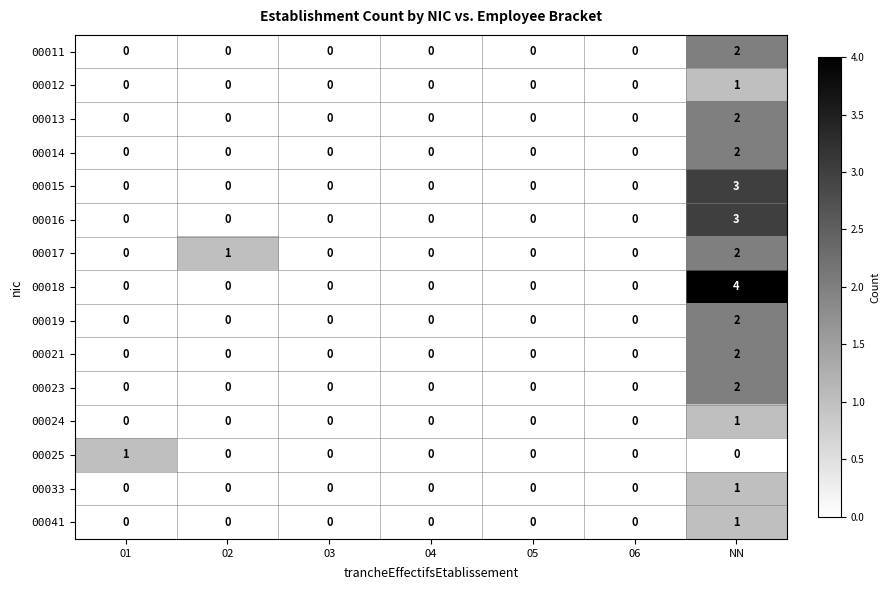

What is the greatest value displayed?

4